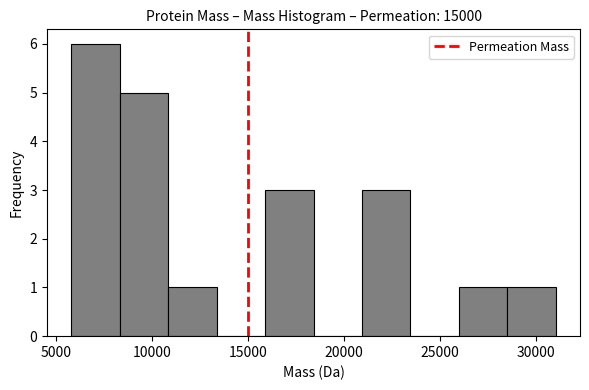

Reading left to right, list every bar in this chart as the range it spans on the x-axis followed by its height. Neither the bar edges nor the heights are printed on the chart, so give them approximately, as read against the axes.

6000 to 8500: 6
8500 to 11000: 5
11000 to 13500: 1
13500 to 16000: 0
16000 to 18500: 3
18500 to 21000: 0
21000 to 23500: 3
23500 to 26000: 0
26000 to 28500: 1
28500 to 31000: 1